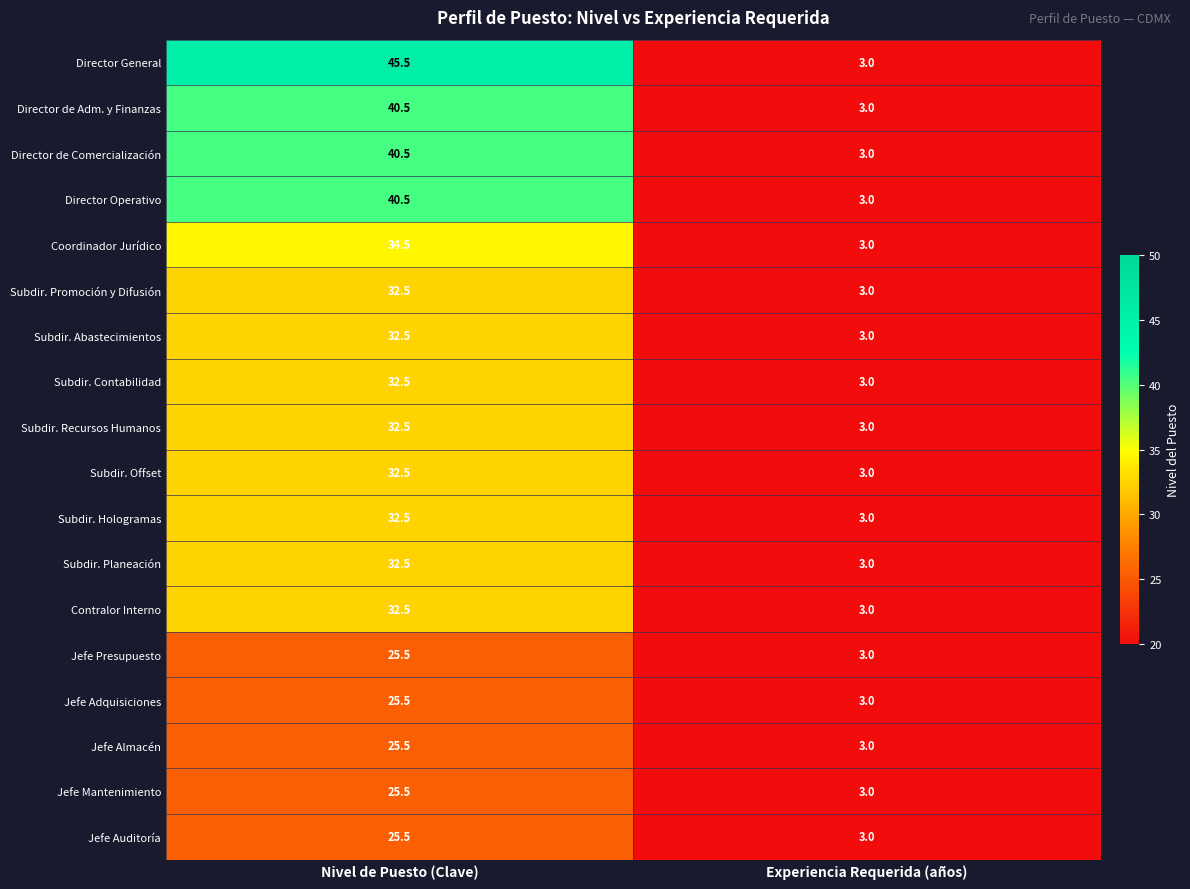

What is the sum of the Jefe Almacén values at Nivel de Puesto (Clave) and Experiencia Requerida (años)?

28.5